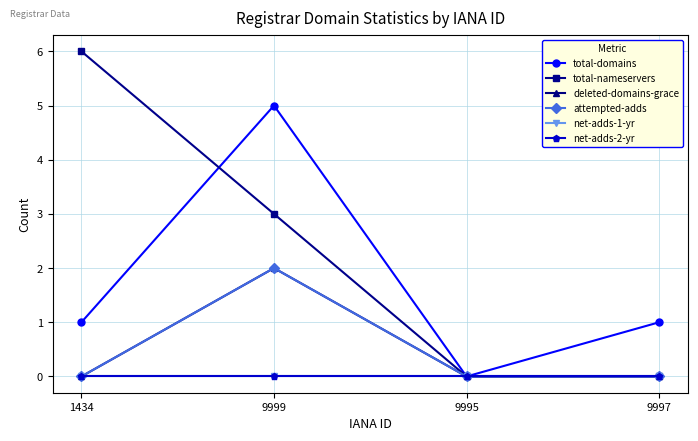

True or false: total-nameservers has a value of 1 at 9999.

False